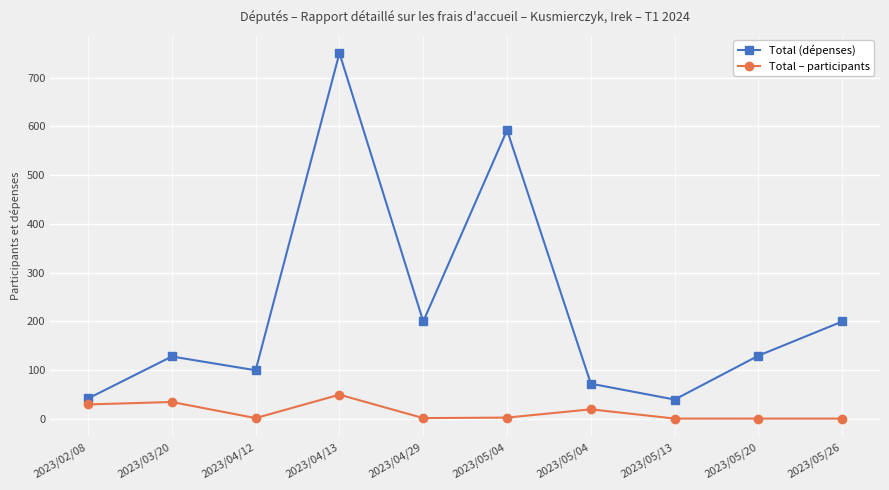

How many data points does each series have?

10